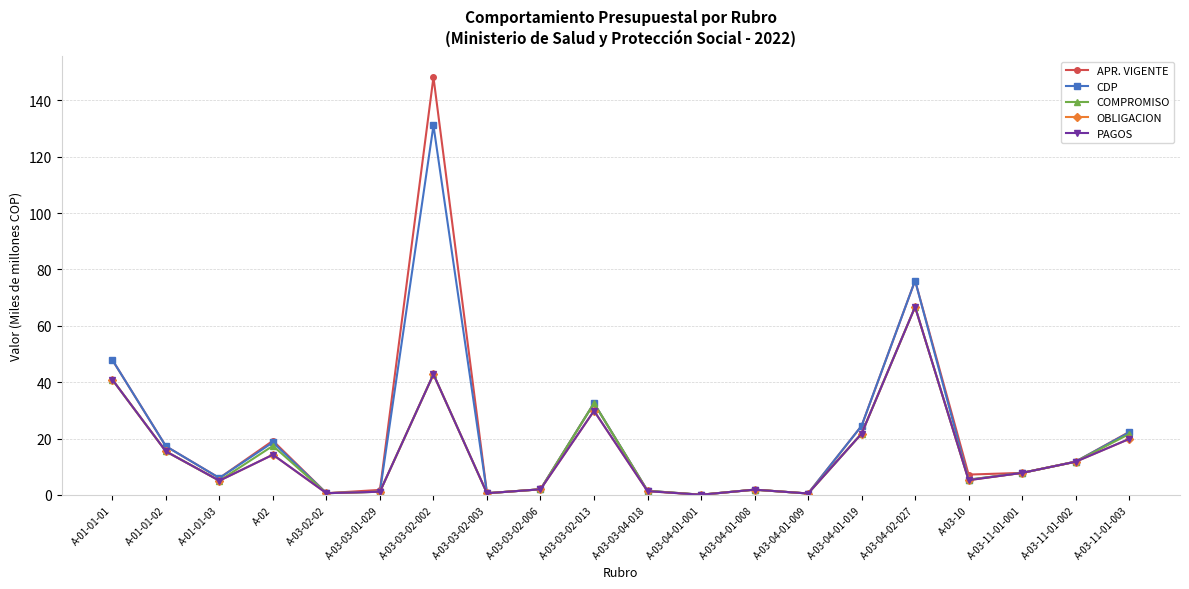

True or false: CDP and APR. VIGENTE cross at least once.

False